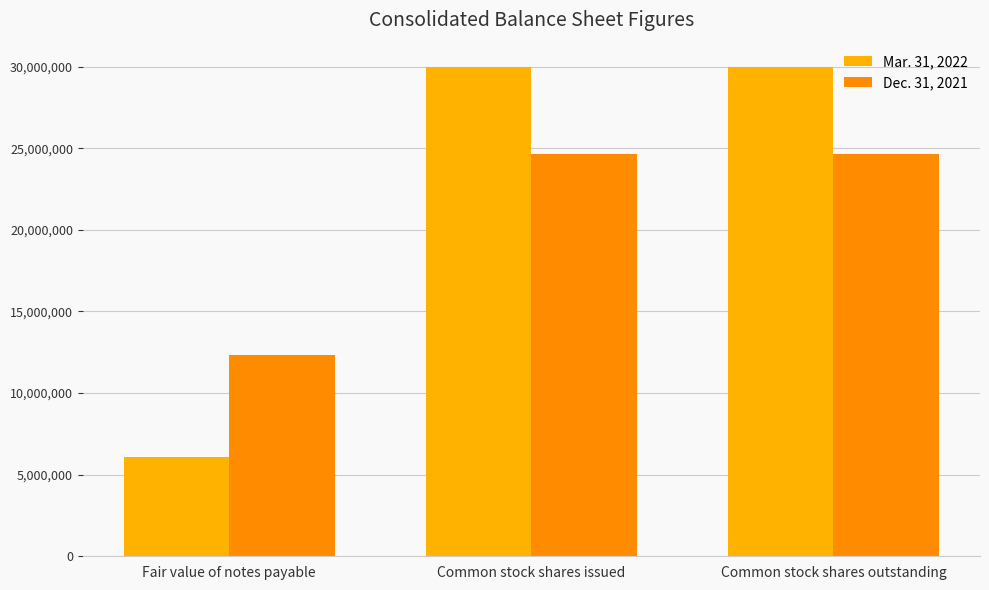

Does the chart contain any negative values?

No